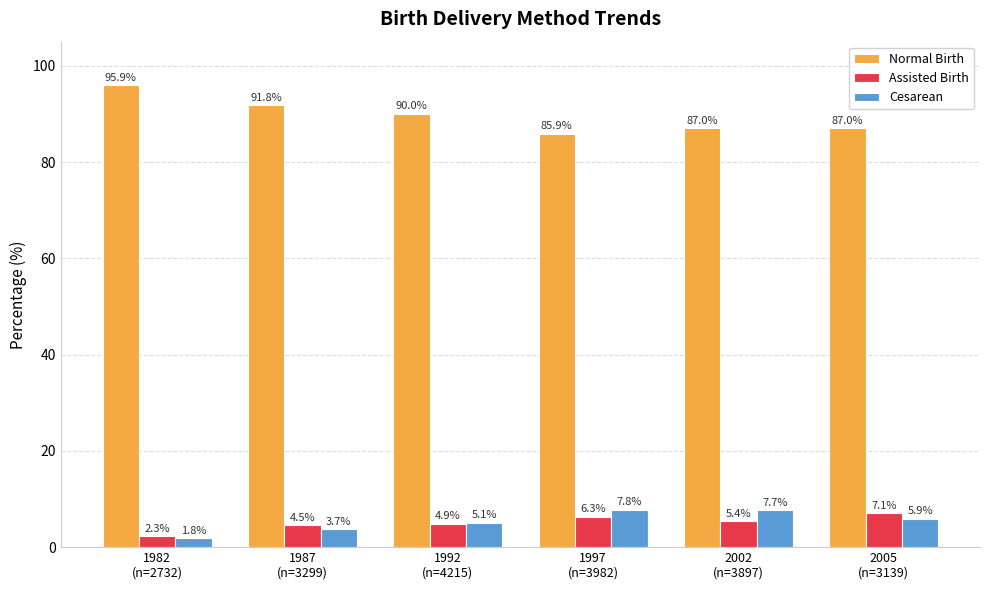

How many distinct data groups are displayed?

3